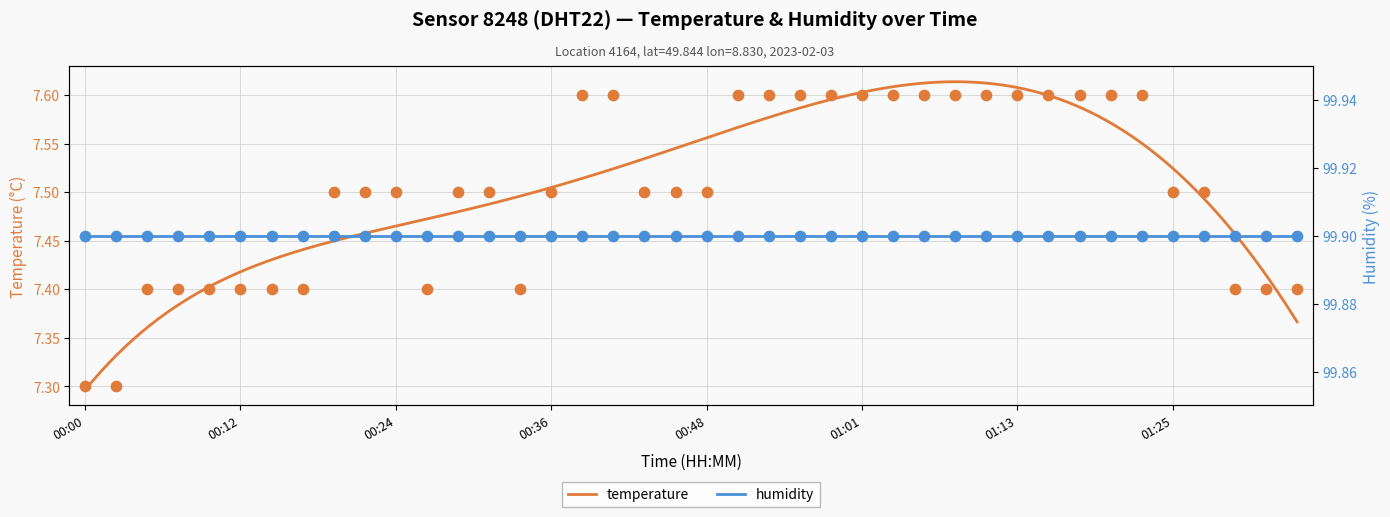

What is the total value across all series at 28?

107.5